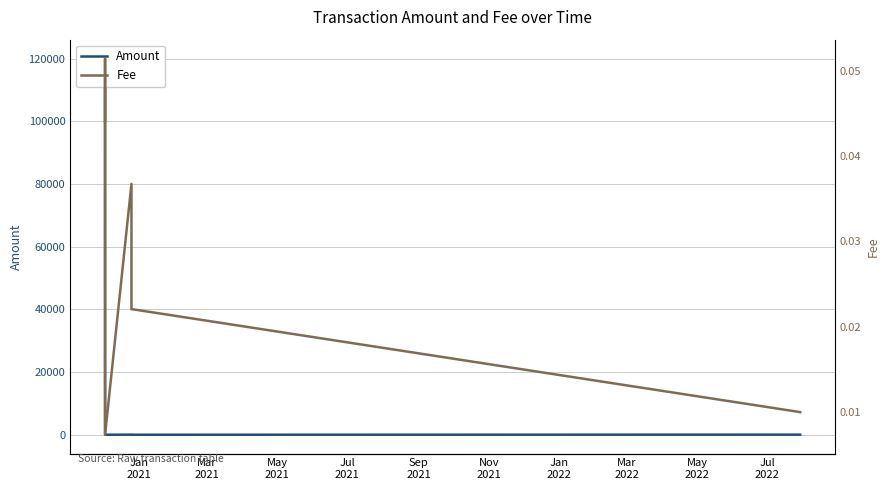

What is the difference between the maximum and second lowest values in the Amount series?

120079.0